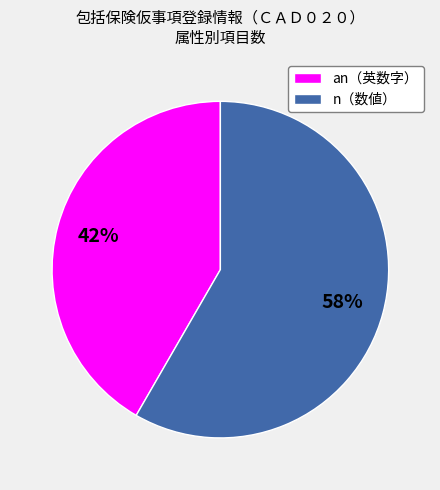

To the nearest percent, what is the combined percentage of n（数値） and an（英数字）?

100%